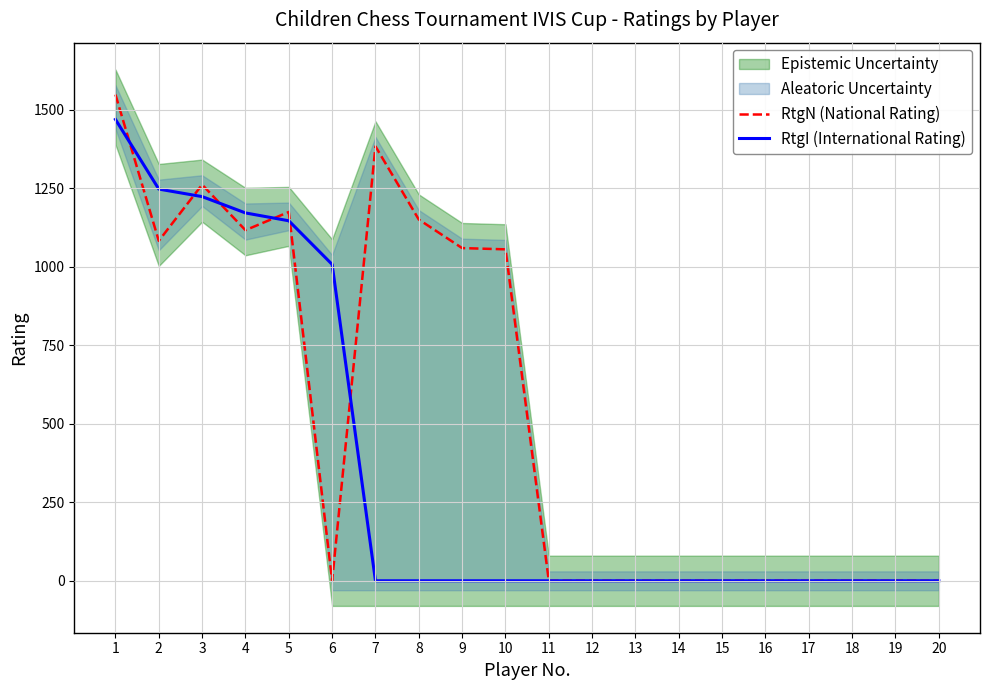

True or false: RtgN (National Rating) has more than 0 points higher than both neighbors.

True